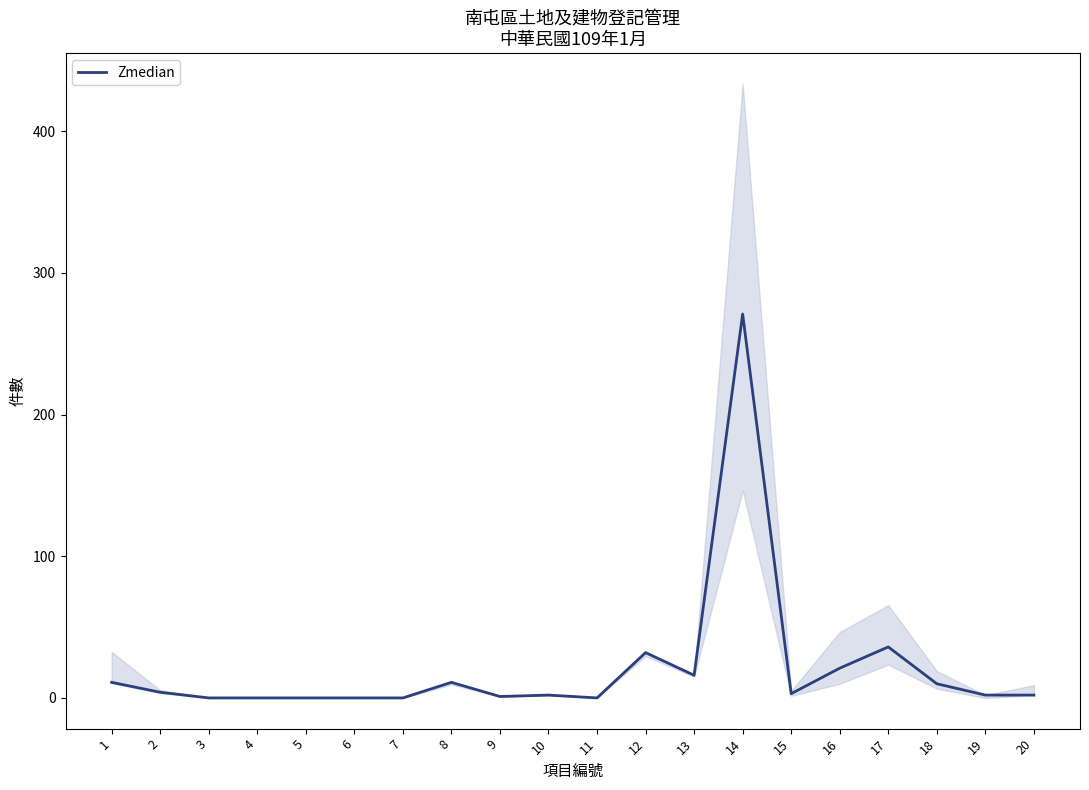

True or false: the data has more than 1 interior local peaks.

True